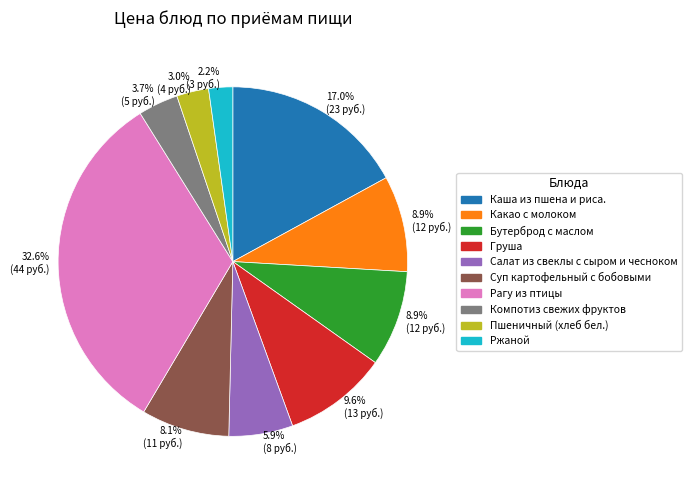

Is there a majority slice in this chart?

No